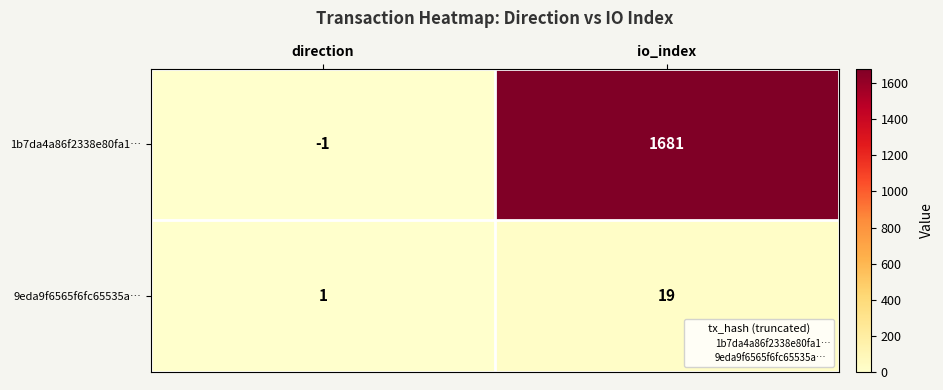

The value of 1b7da4a86f2338e80fa1… at io_index is 1681. True or false?

True